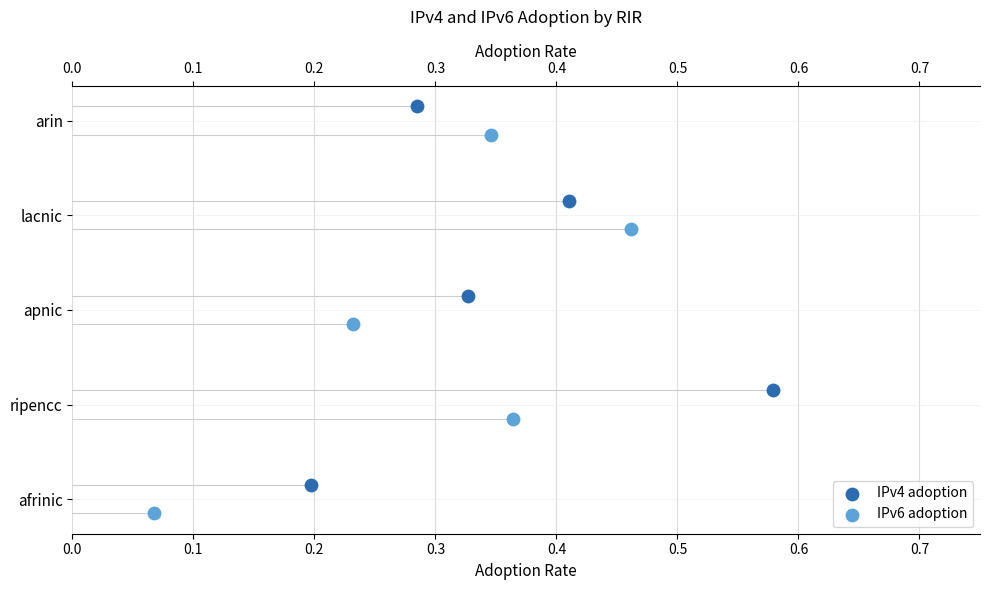

Is the value of IPv4 adoption at 0.2 greater than the value of IPv6 adoption at 0.4?

No